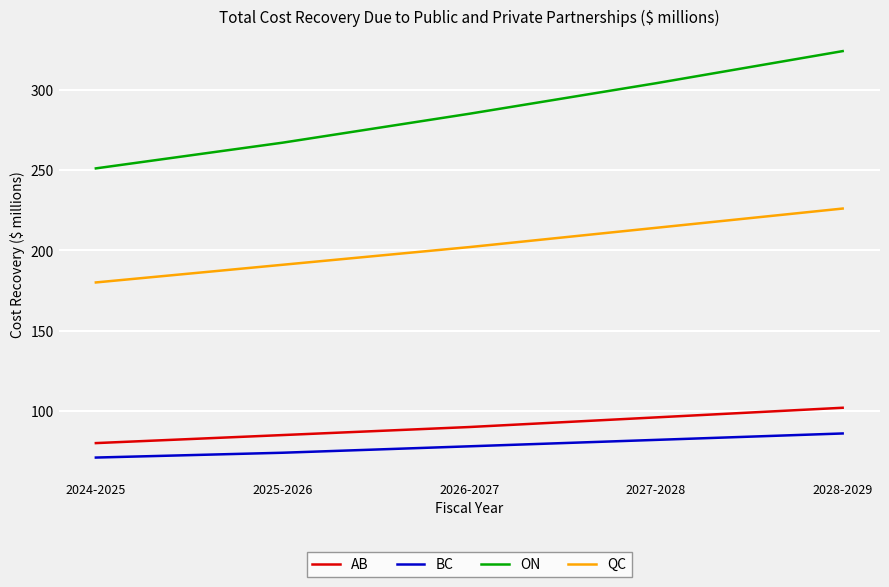

At 2027-2028, list the series in order from smallest to largest.

BC, AB, QC, ON